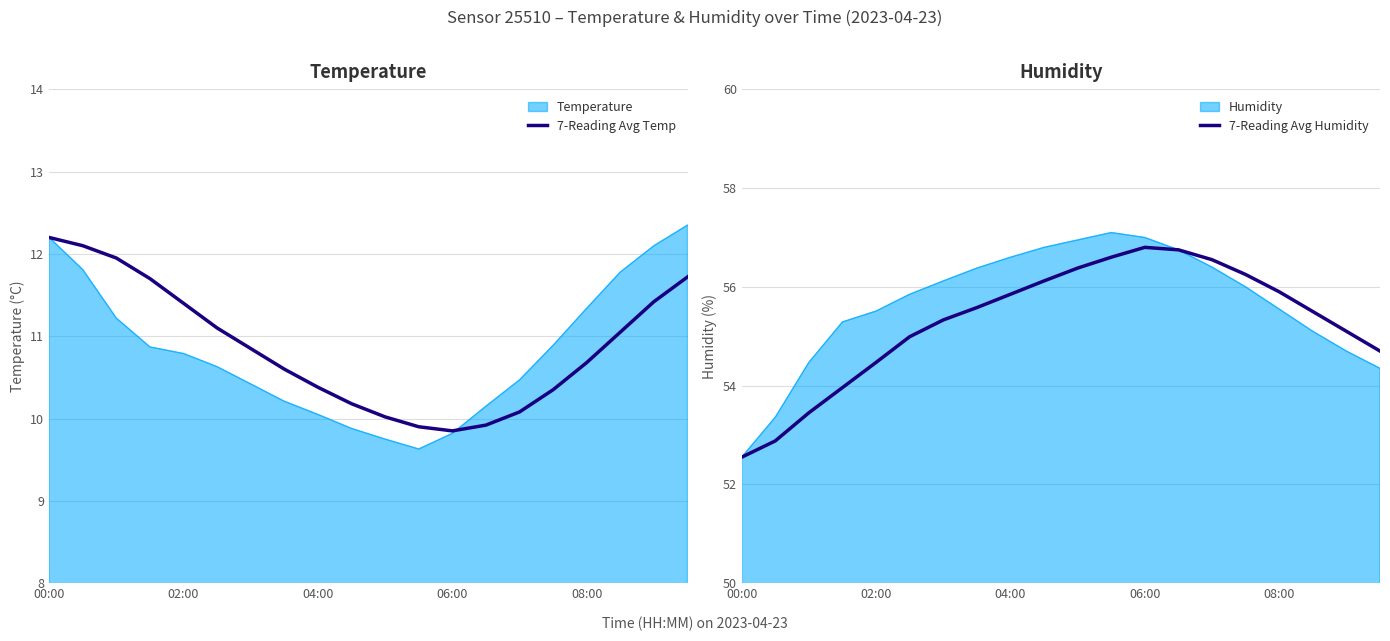

Which series has the widest spread of values?

7-Reading Avg Humidity